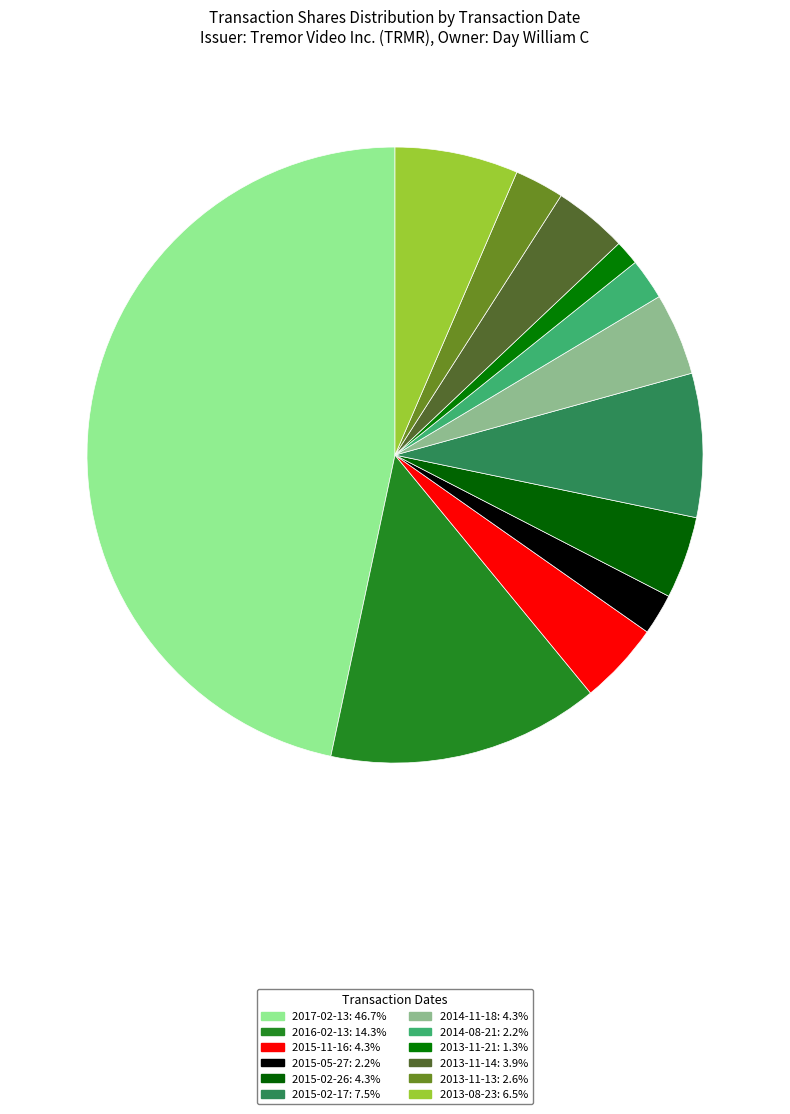

Is the sum of 2017-02-13 and 2013-11-21 greater than half?

No